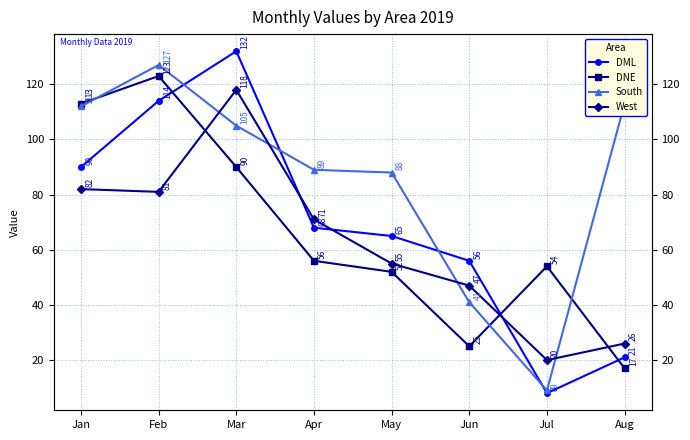

What is the lowest value of the West series?

20